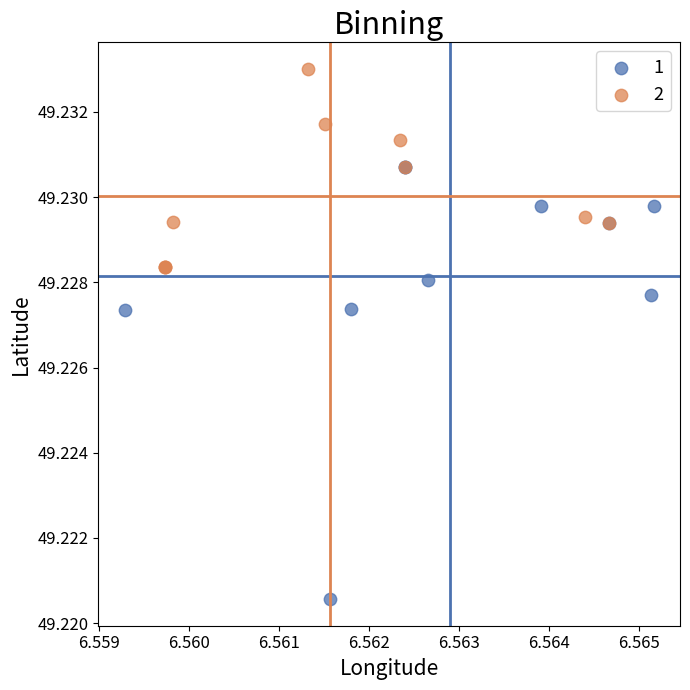

Which series reaches the maximum Y coordinate?

2